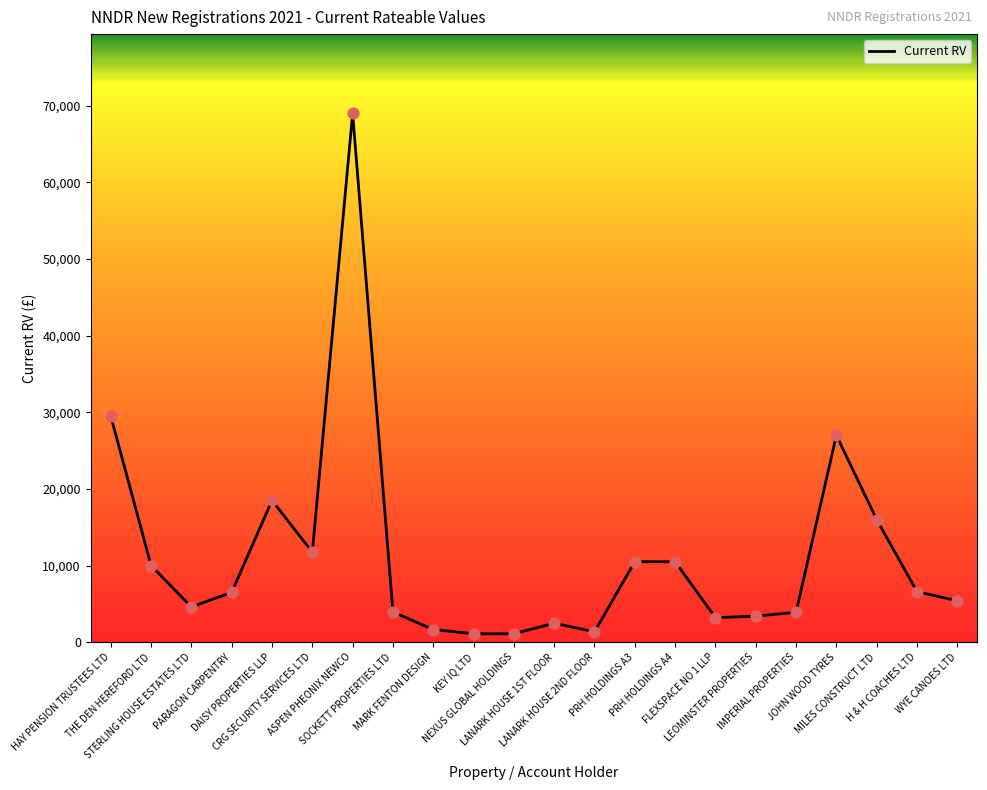

What is the change in value from STERLING HOUSE ESTATES LTD to KEY IQ LTD?

-3500